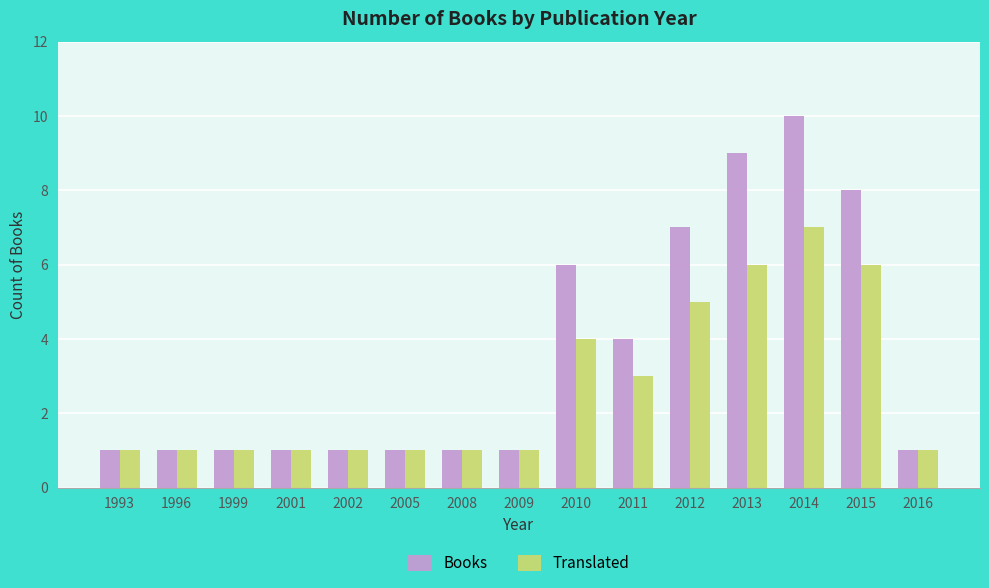

What is the minimum value shown in the chart?

1